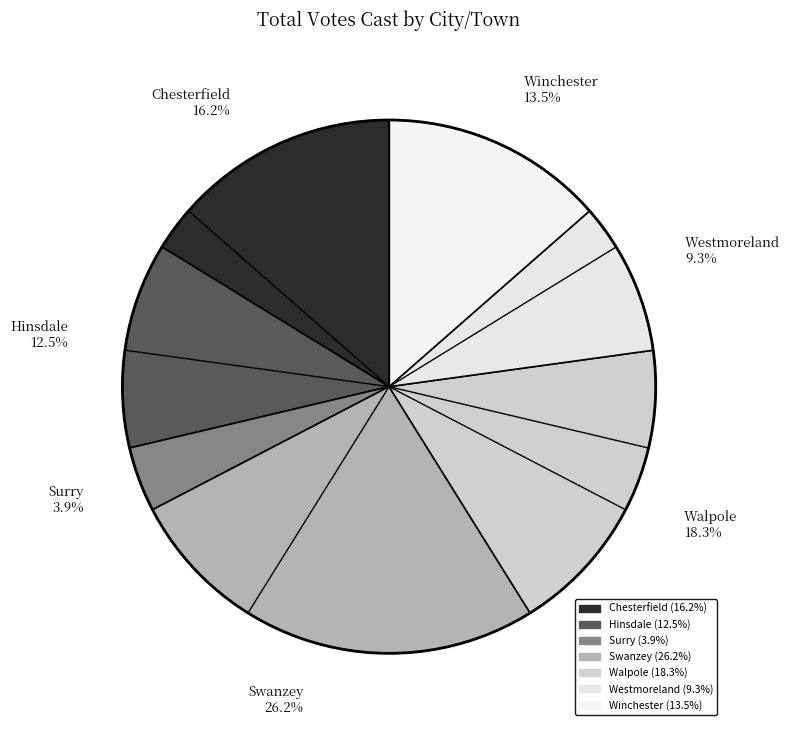

Between Westmoreland 9.3% and Surry 3.9%, which is larger?

Westmoreland 9.3%